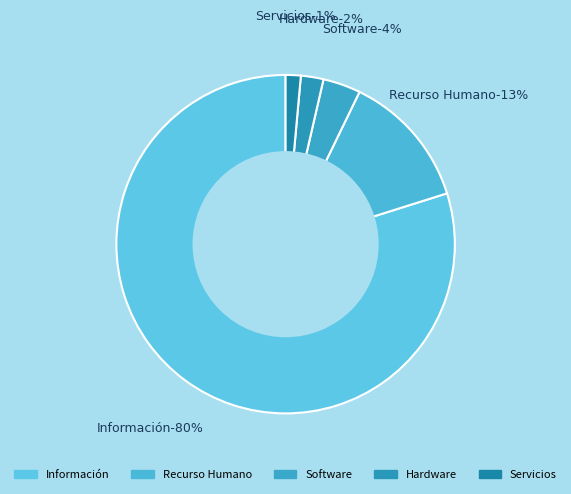

What is the ratio of the value at Información to the value at Hardware?

37.0